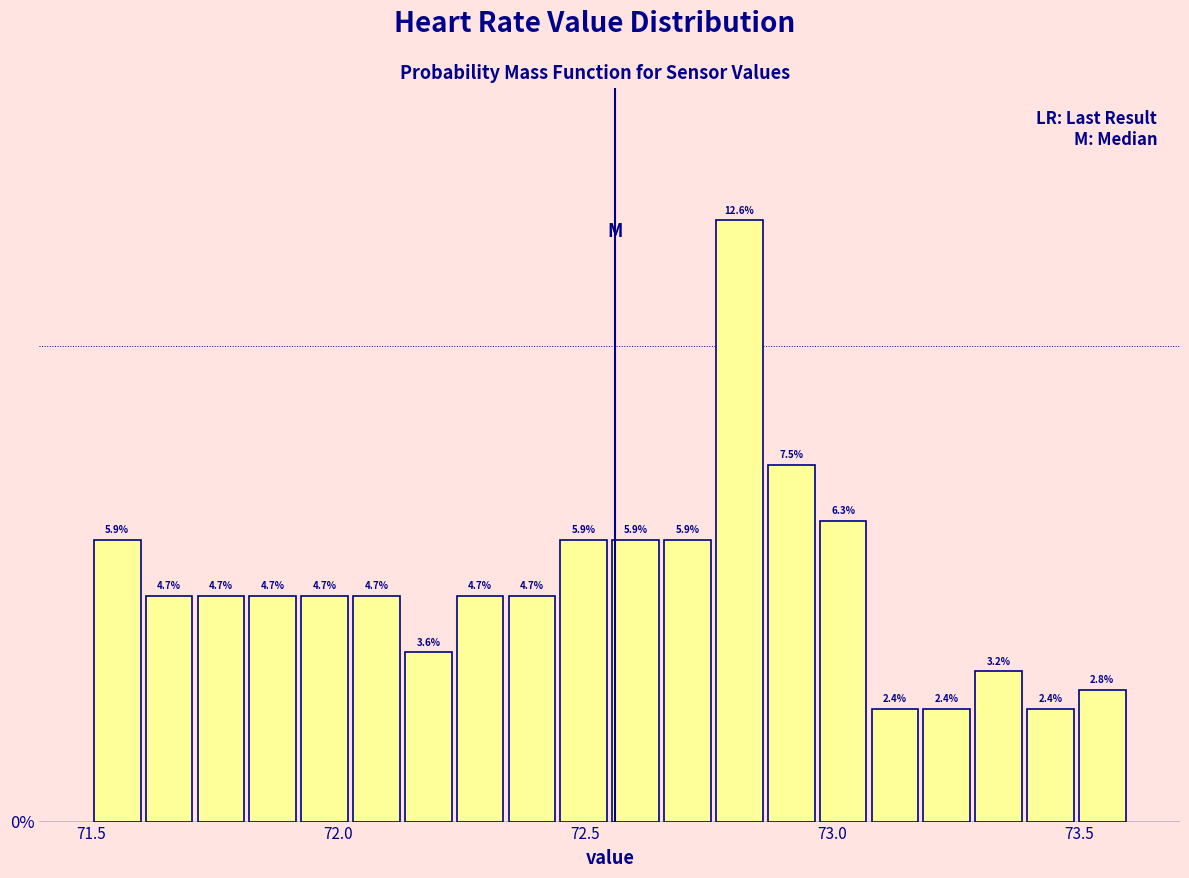

Around what value on the x-axis is the tallest bar? Give the approximate position of its centre, as read against the axis.

72.80